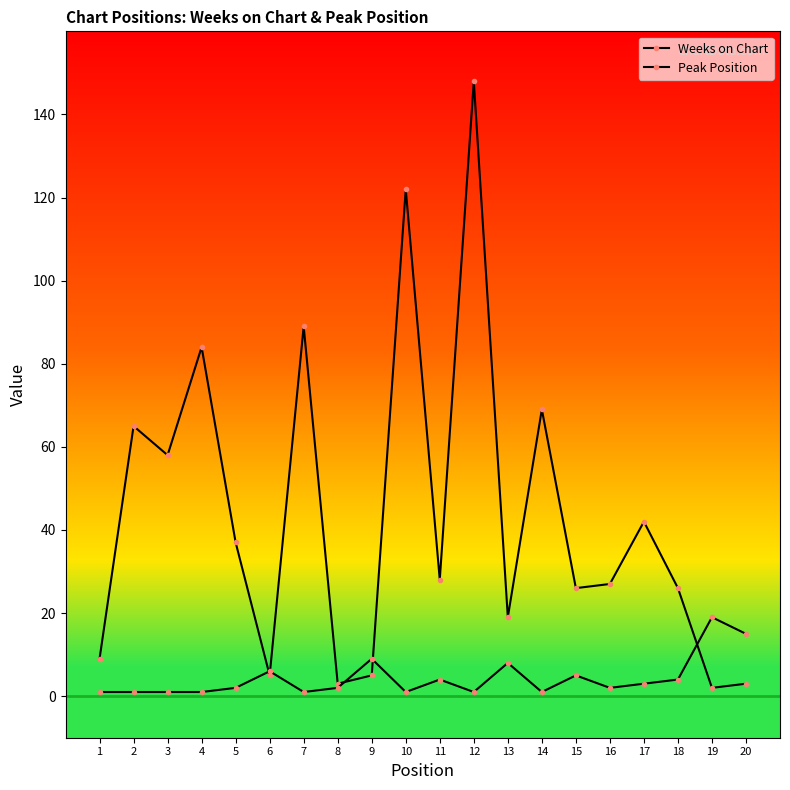

How many data points does each series have?

20